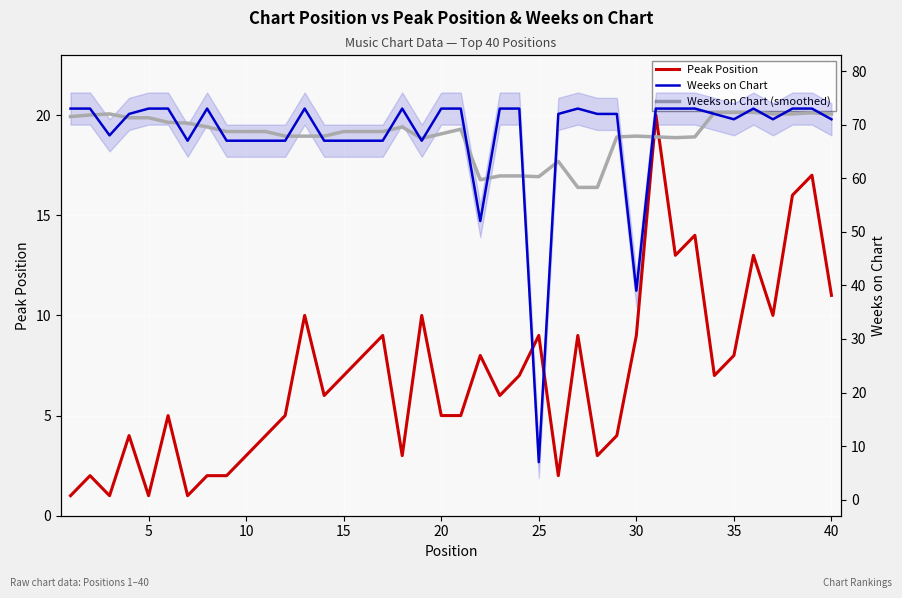

List the series in order of their peak value, lowest first.

Peak Position, Weeks on Chart (smoothed), Weeks on Chart